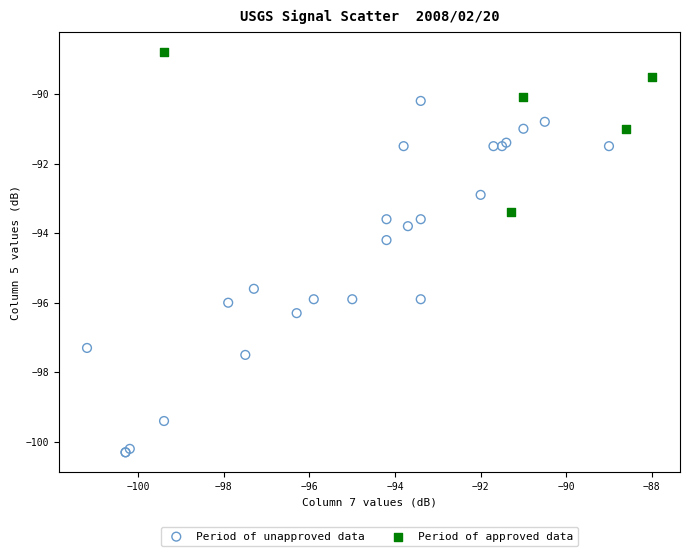

Which series has the largest Y range (max minus min)?

Period of unapproved data